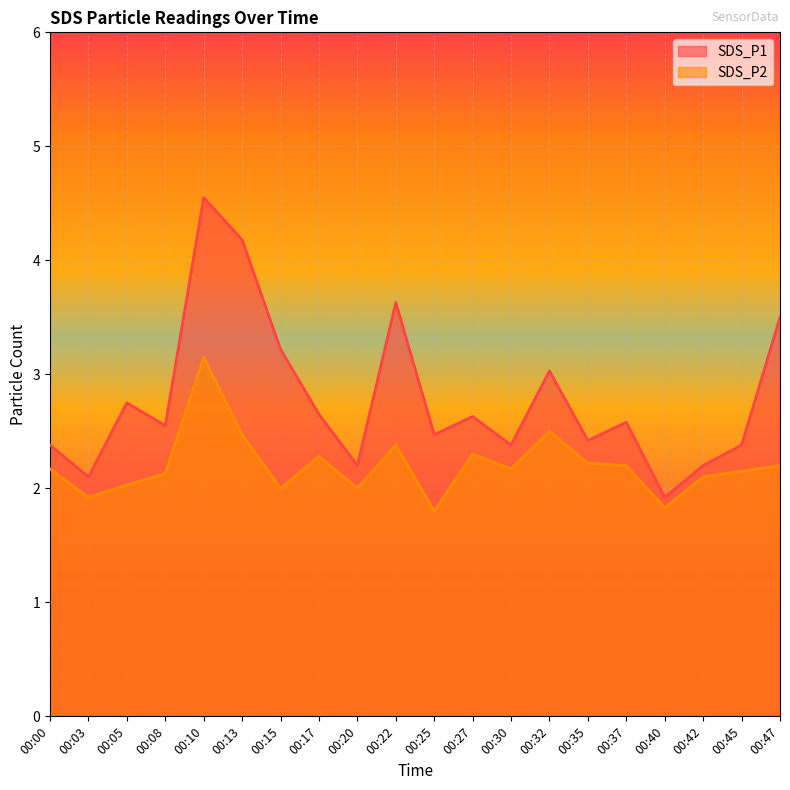

At which label does SDS_P1 reach its minimum?

00:40